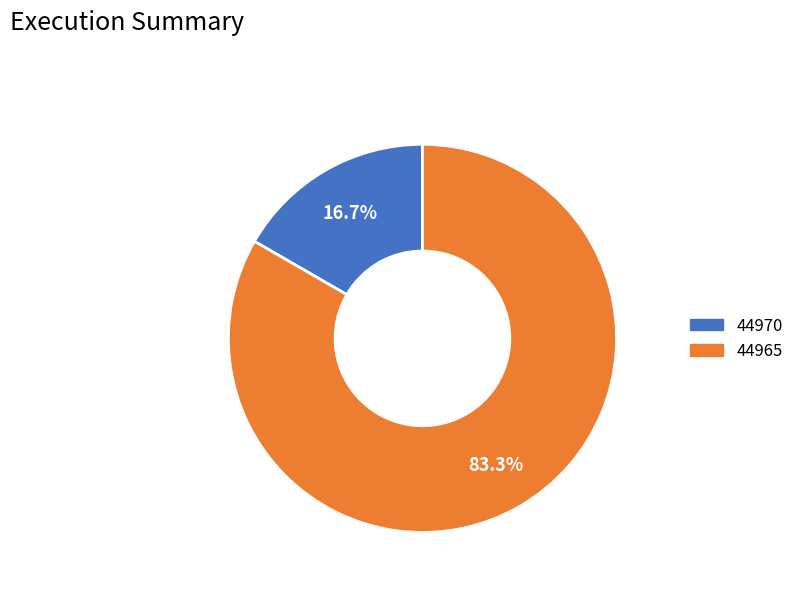

Is the sum of 44970 and 44965 greater than half?

Yes